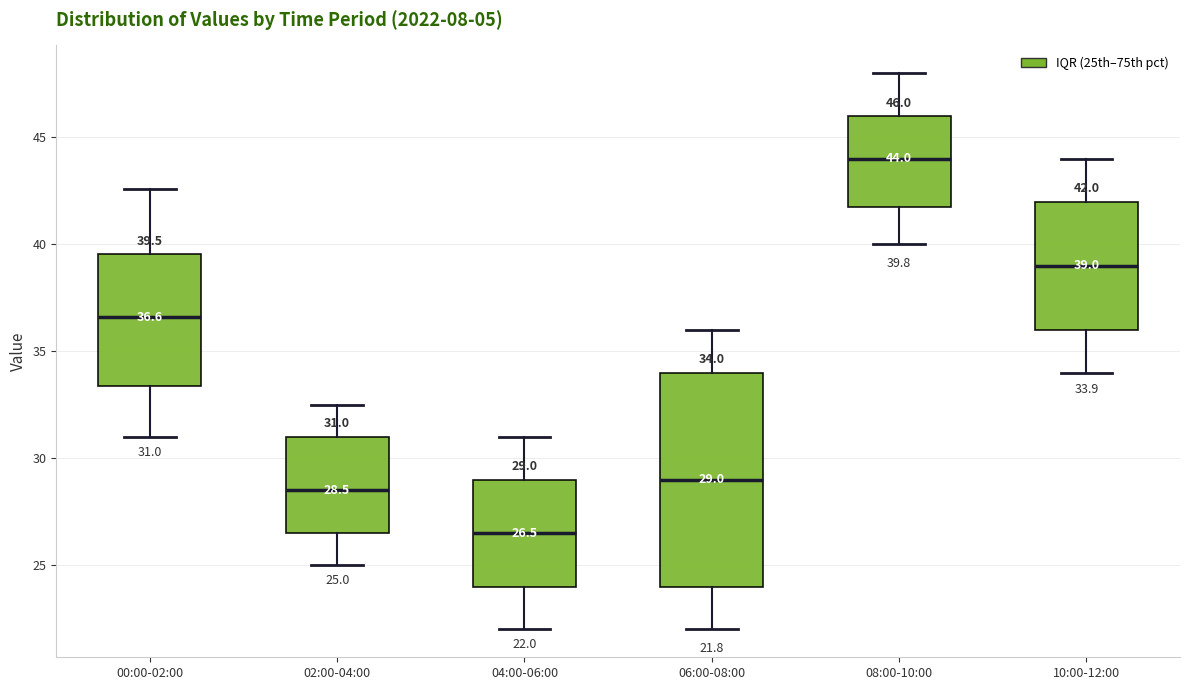

Which box is the tallest, from its lower edge to its upper edge?

06:00-08:00